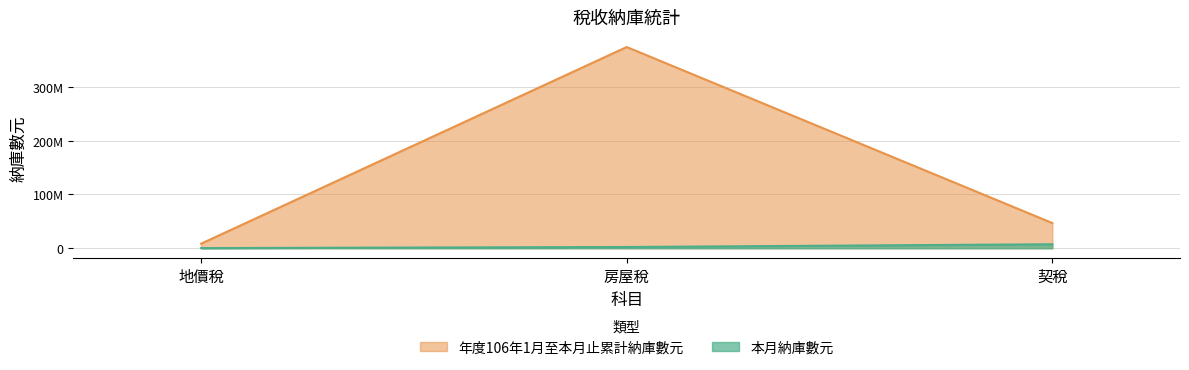

Count the 年度106年1月至本月止累計納庫數元 values in the range 8488053 to 373762410.

3